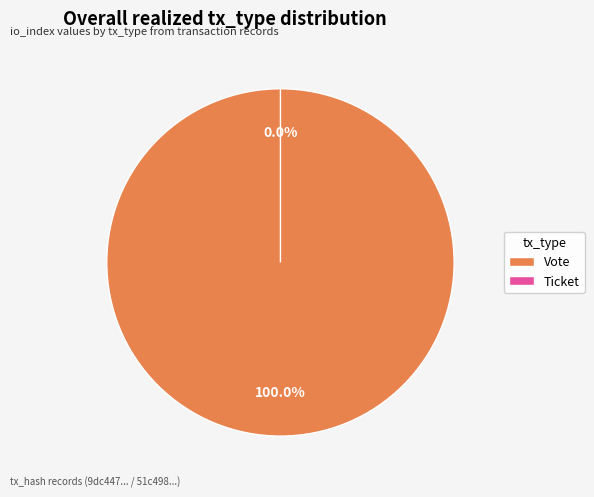

To the nearest percent, what is the difference between the largest and smallest slice percentages?

100%